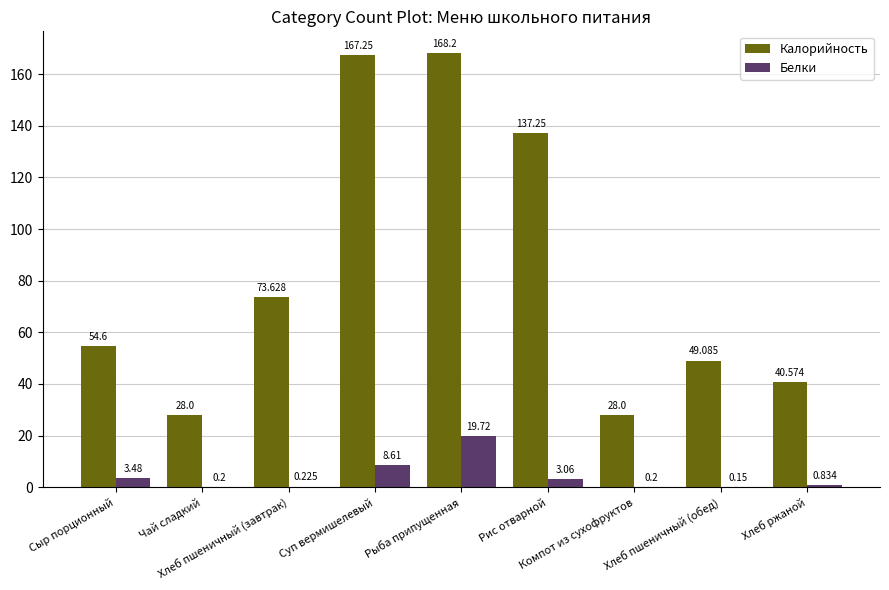

Which series has the largest total across all categories?

Калорийность